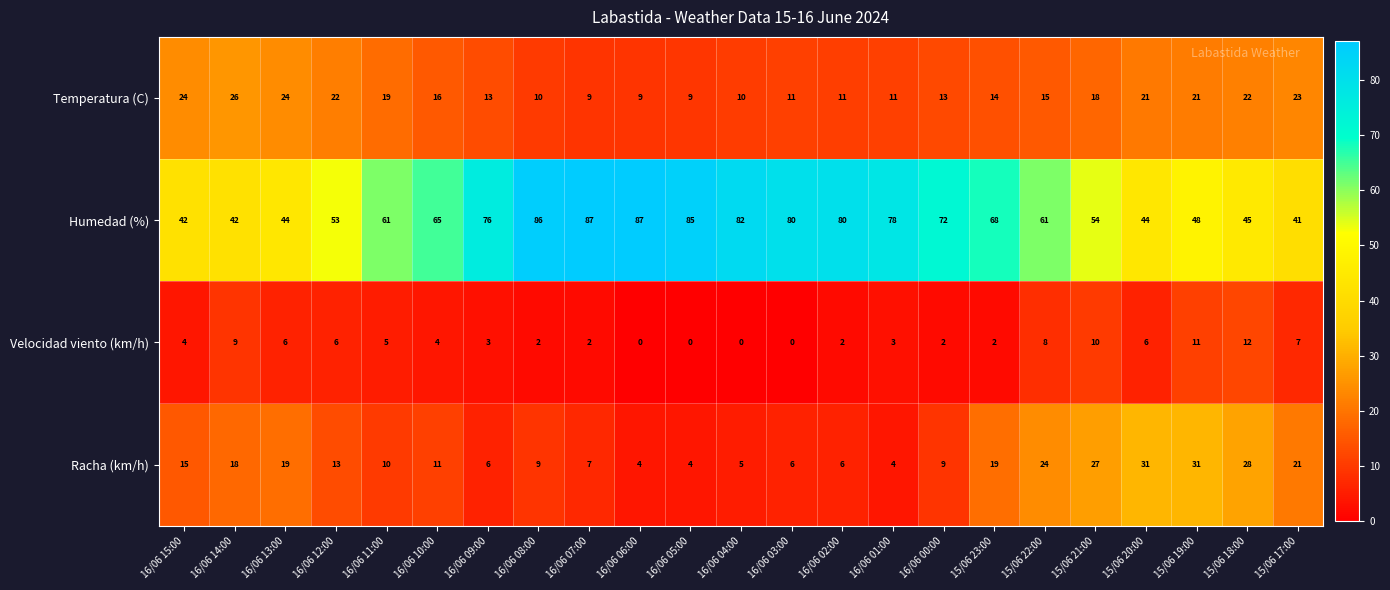

Which series has the widest spread of values?

Humedad (%)